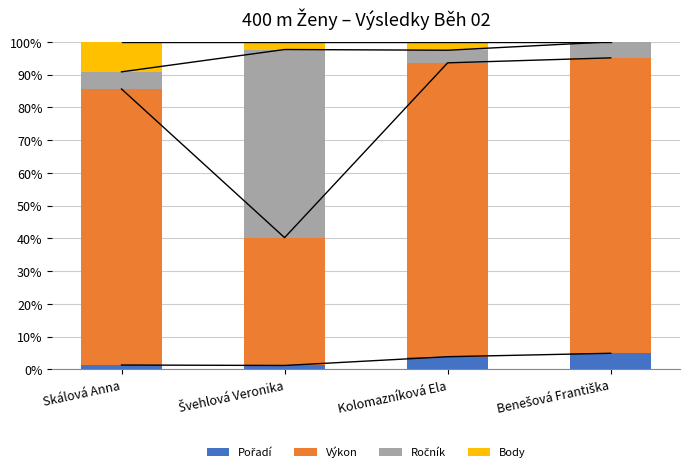

The Výkon series shows 32.1 at Skálová Anna. True or false?

False